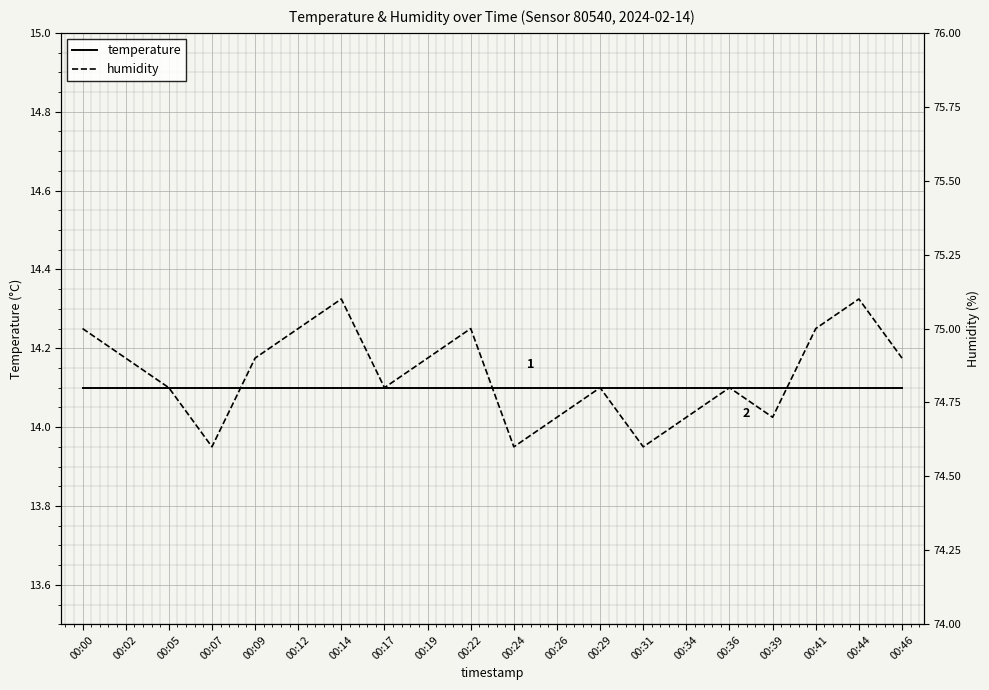

Which series has the largest total across all categories?

humidity